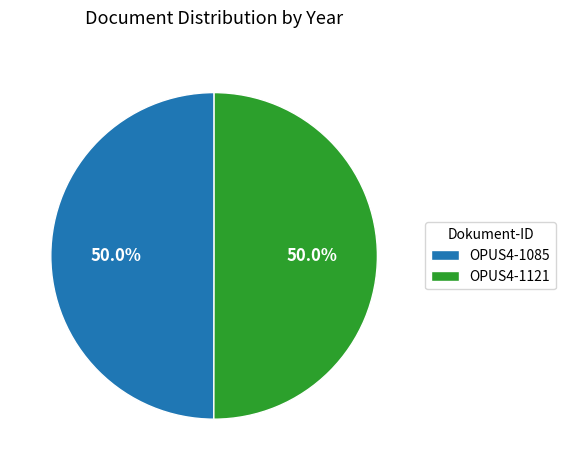

Count the number of slices in the pie.

2